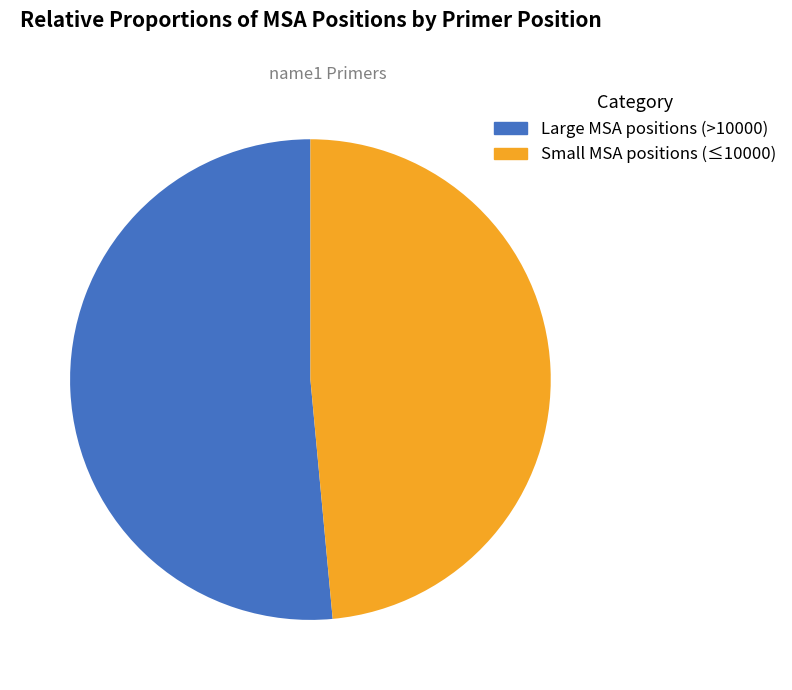

Is there any slice that represents more than half of the pie?

Yes